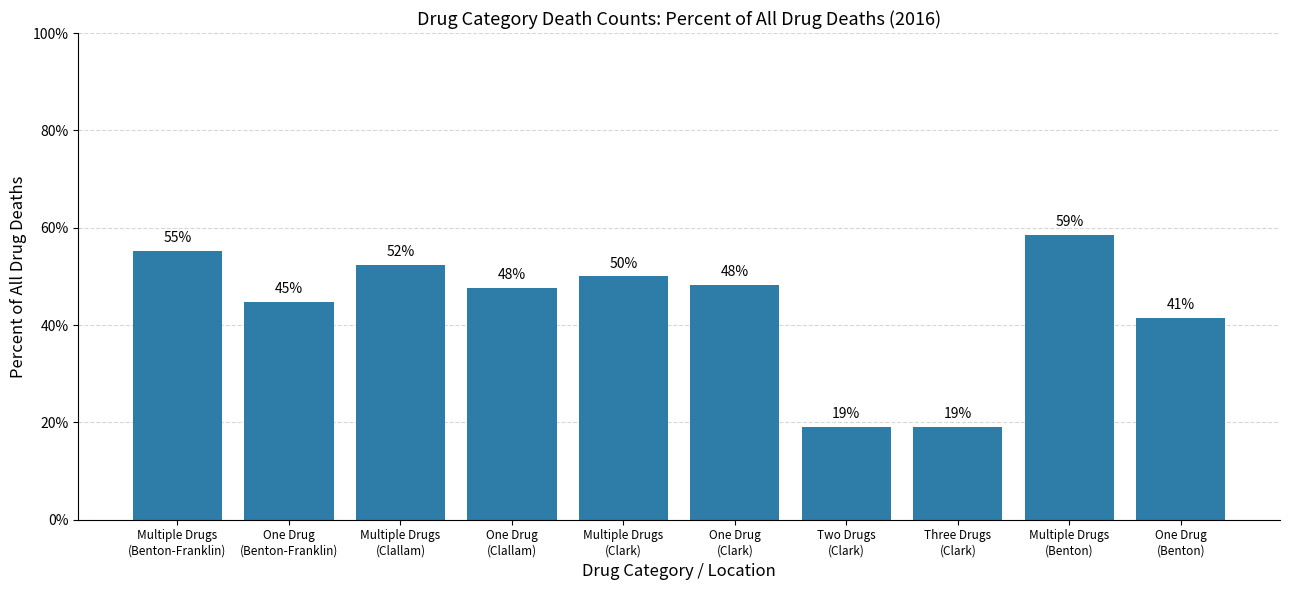

Is it true that the value at One Drug
(Clark) is 84.3?

False